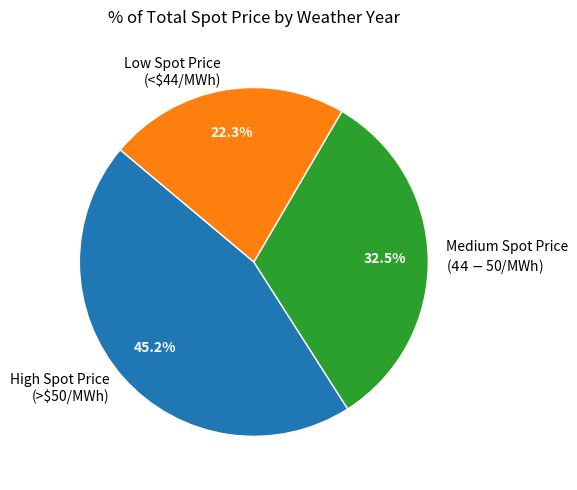

What percentage is NOT represented by Low Spot Price (<$44/MWh)?

77.7%